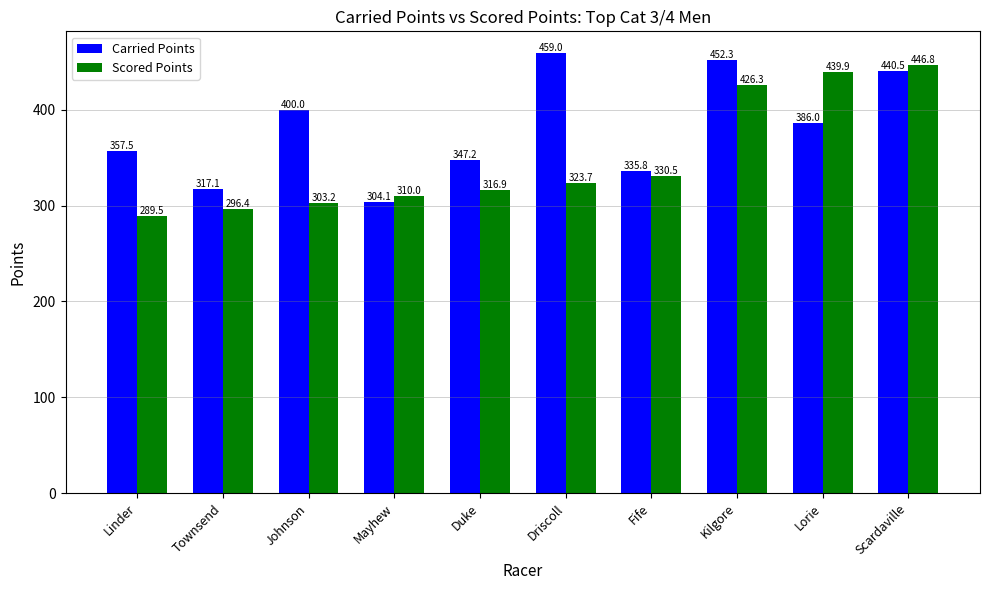

What is the maximum value for Scored Points?

446.8